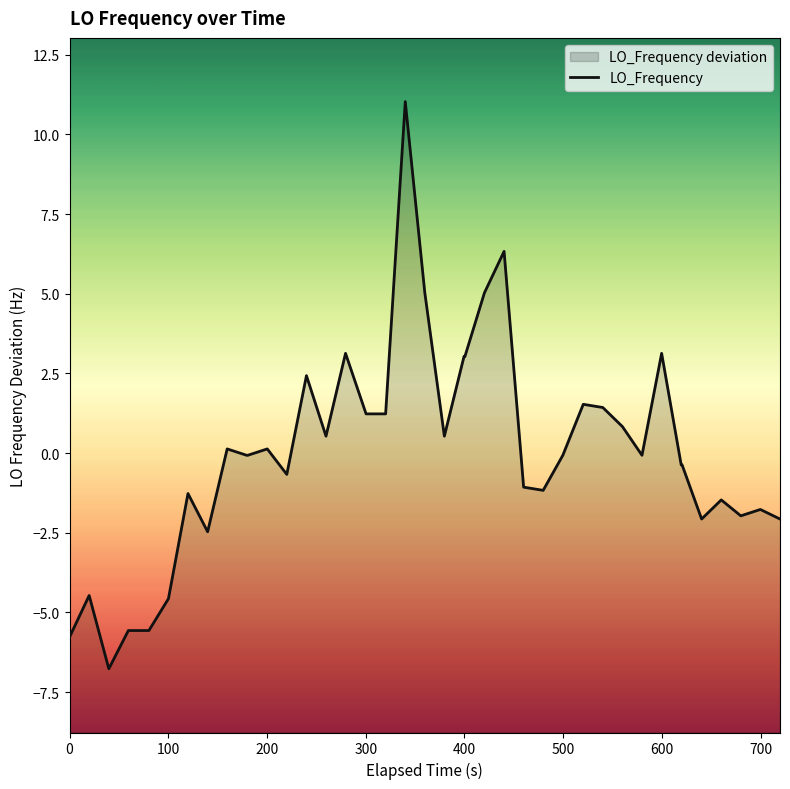

What is the greatest value displayed?

11.0